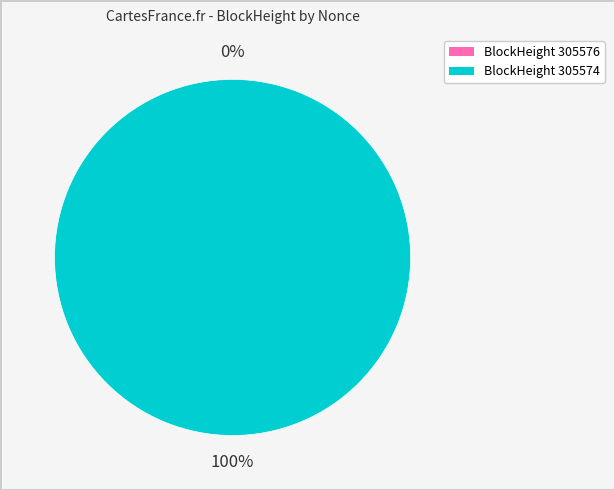

Is it true that 305574 is 100% of the pie?

True